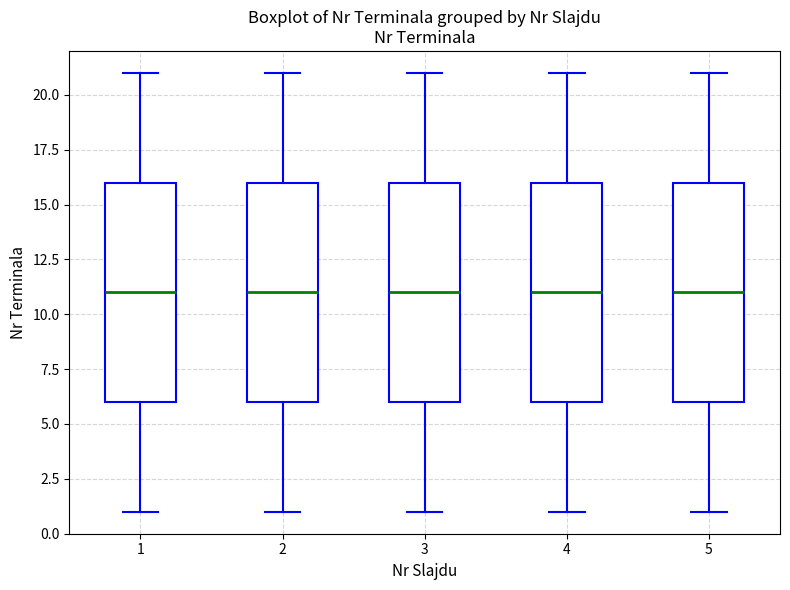

Reading left to right, read every box against the y-axis: the position of its median line, the range the box covers, and the ends of its whiskers. The values are not printed on the chart, so give them approximately, as read against the axis.

1: median 11, box 6 to 16, whiskers 1 to 21
2: median 11, box 6 to 16, whiskers 1 to 21
3: median 11, box 6 to 16, whiskers 1 to 21
4: median 11, box 6 to 16, whiskers 1 to 21
5: median 11, box 6 to 16, whiskers 1 to 21